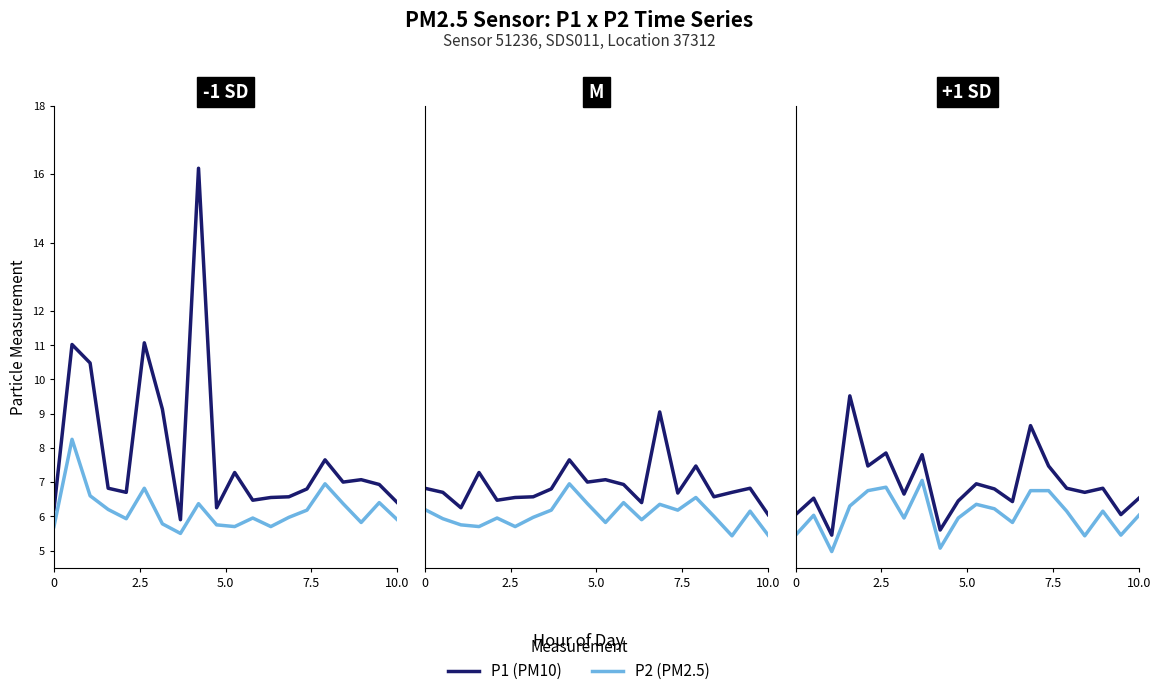

The value of P1 at 2.5 is 6.5. True or false?

True